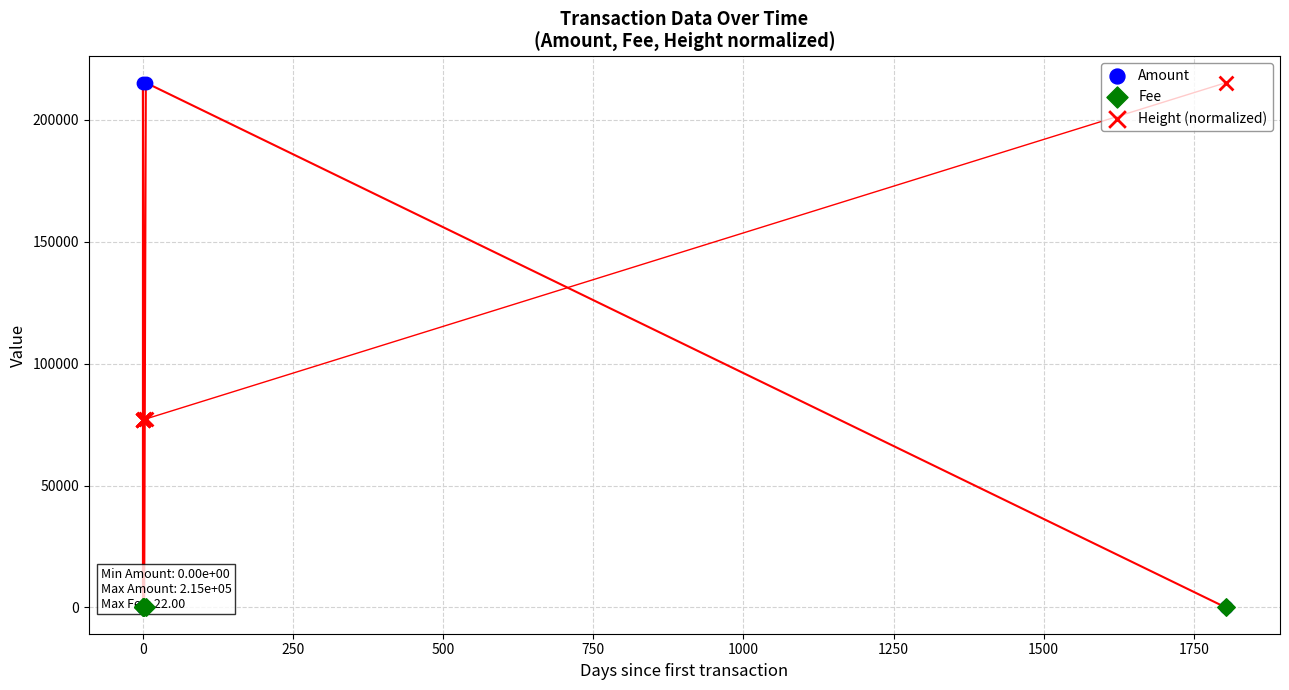

Which series has the largest total across all categories?

Height (normalized)